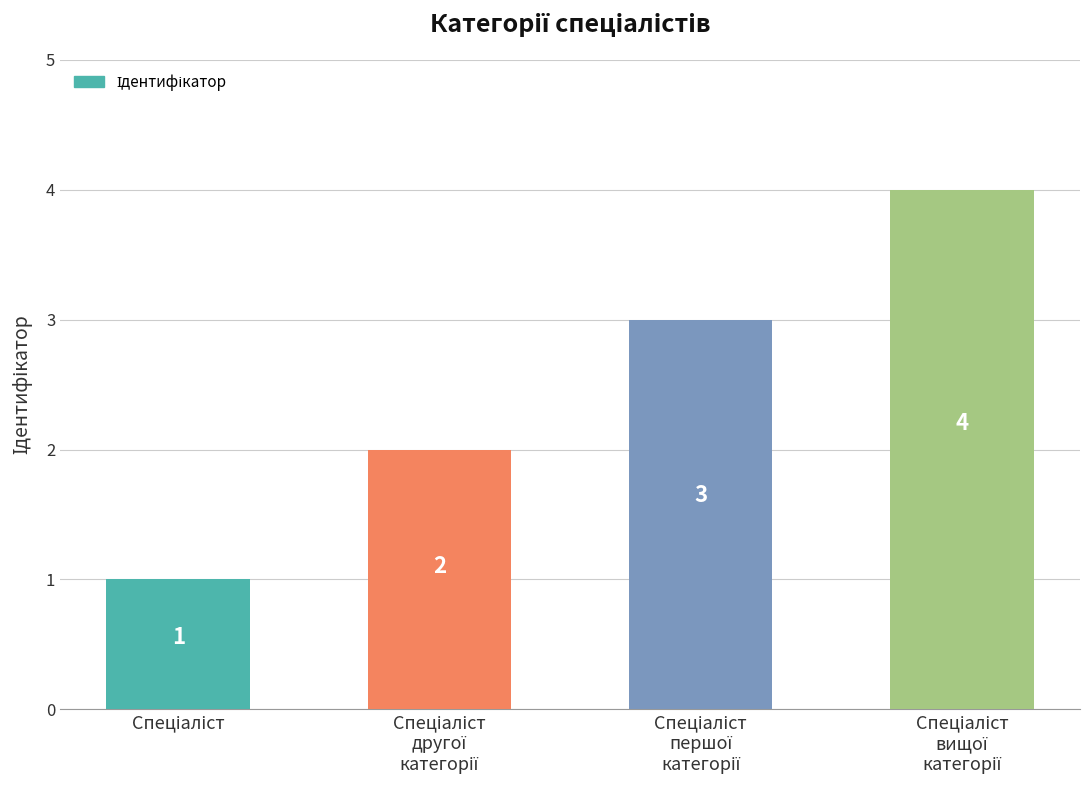

What is the value of the 3rd bar from the left?

3